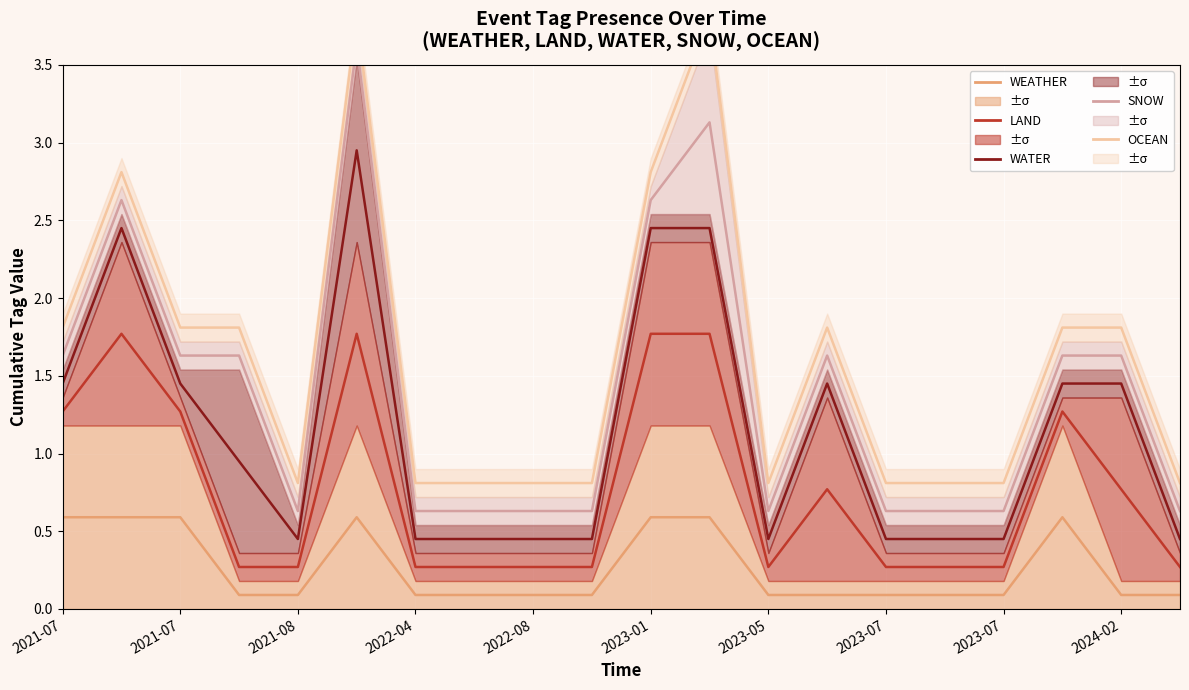

Is the value of LAND (line) at 2023-07 greater than the value of WATER (line) at 2023-05?

No